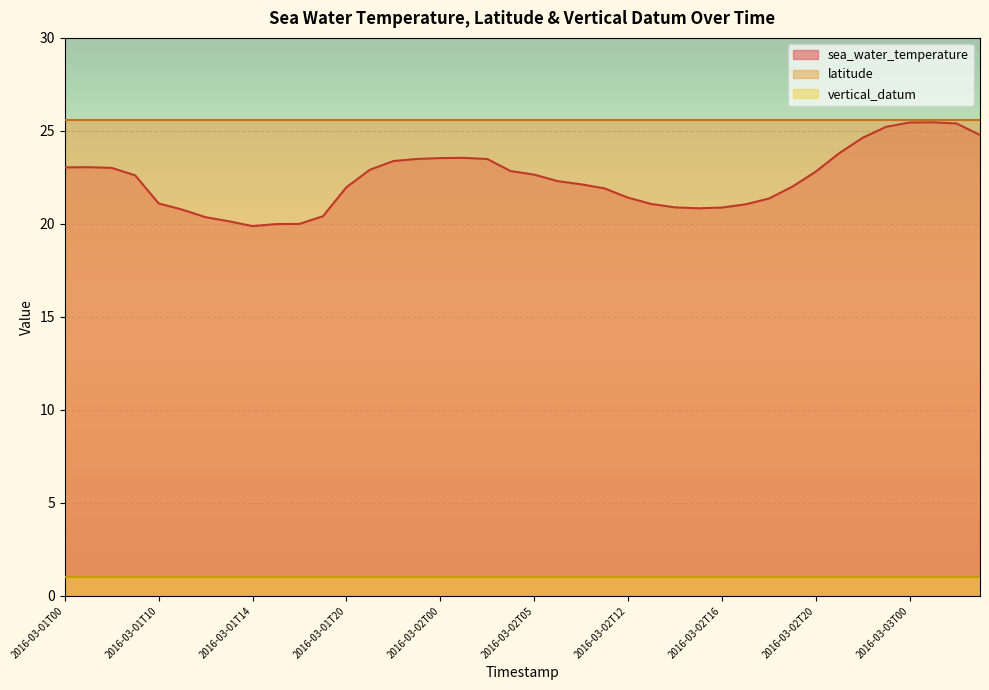

Between 2016-03-02T02 and 2016-03-01T13, which is larger?

2016-03-02T02